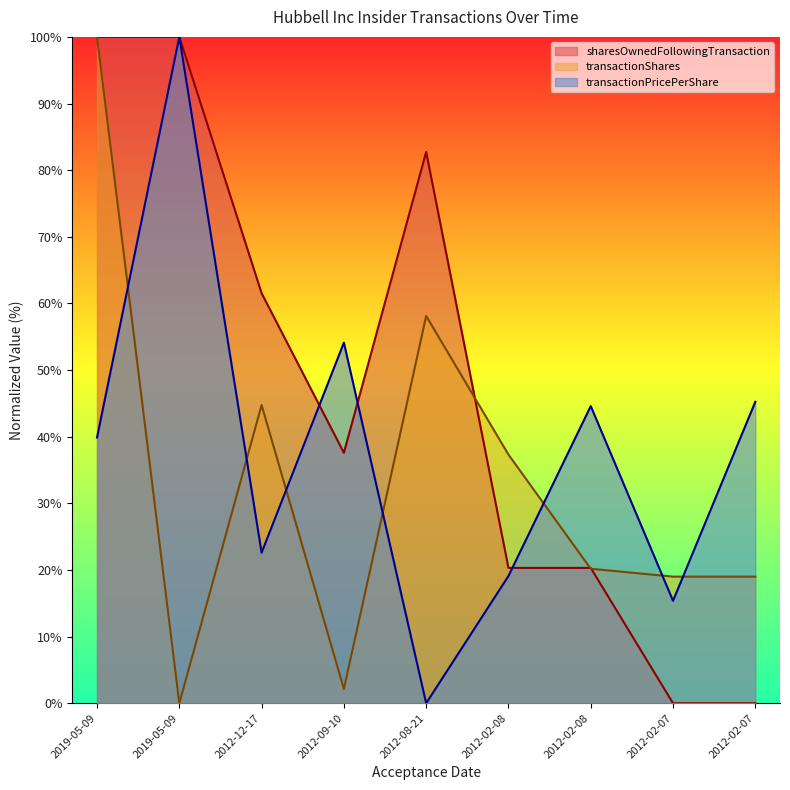

In transactionShares, how many points are higher than both neighbors (excluding endpoints)?

2